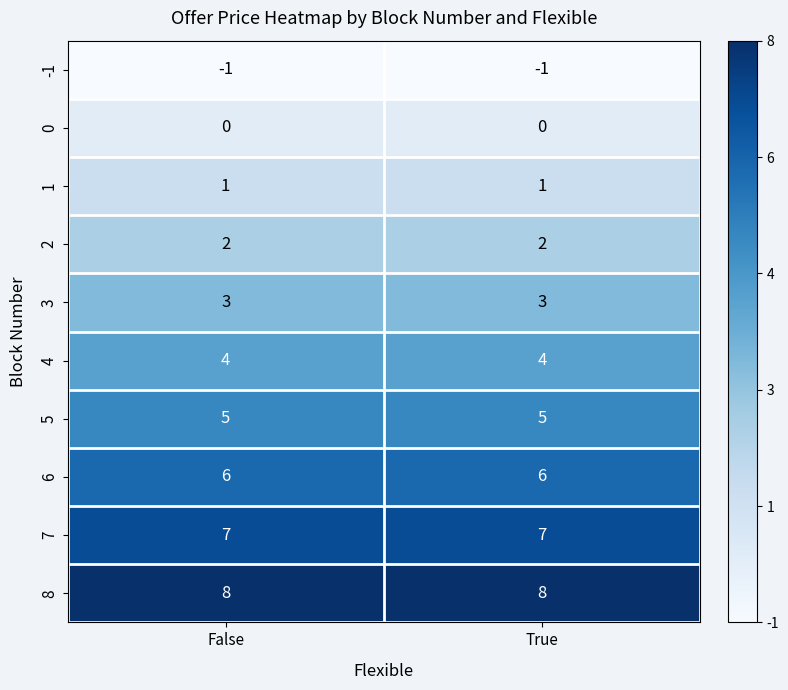

What is the minimum value for 3?

3